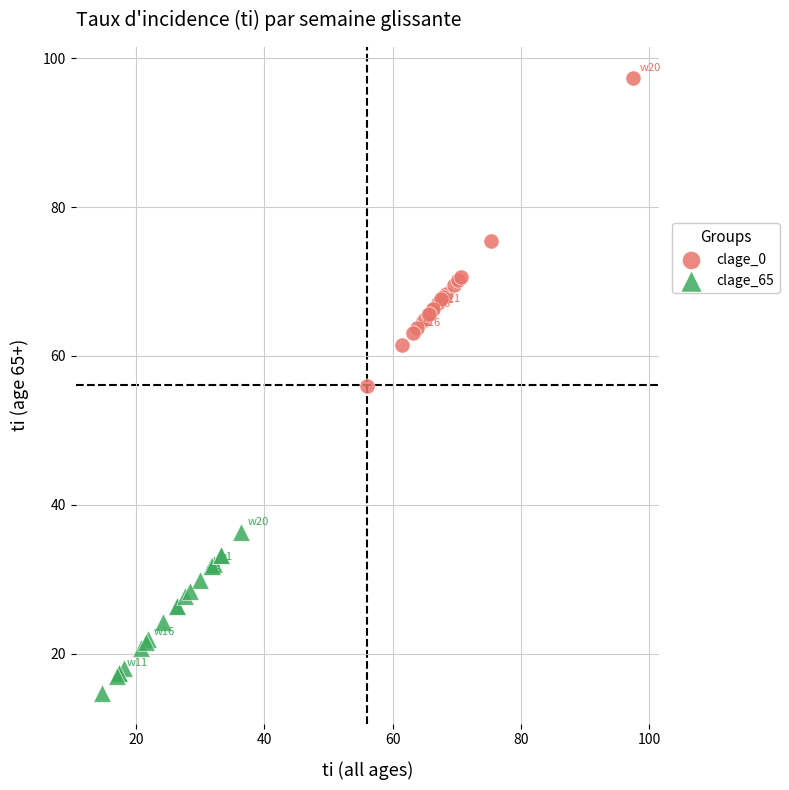

Which series reaches the minimum Y coordinate?

clage_65